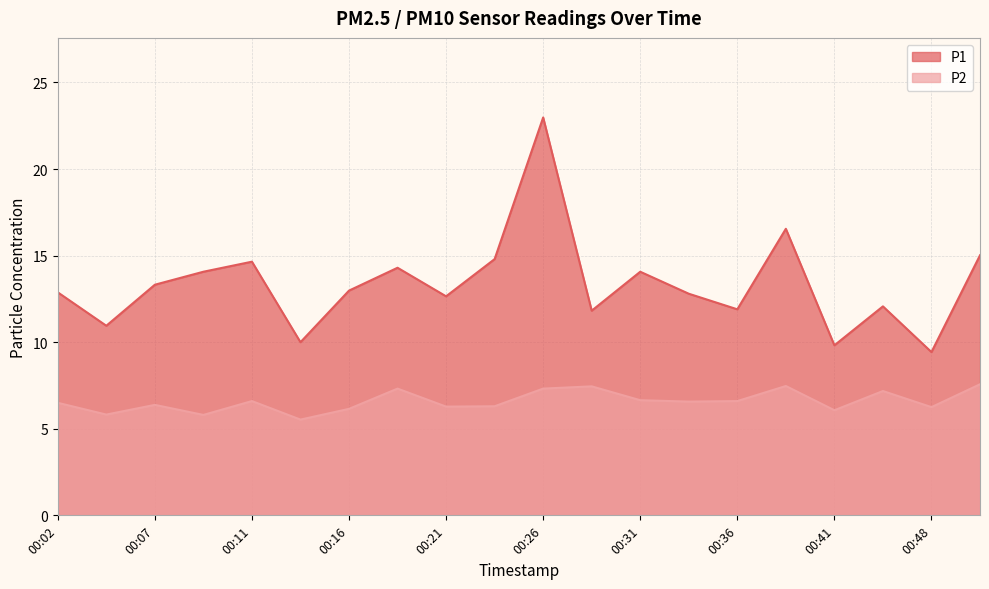

True or false: P2 has more than 1 interior local peaks.

True